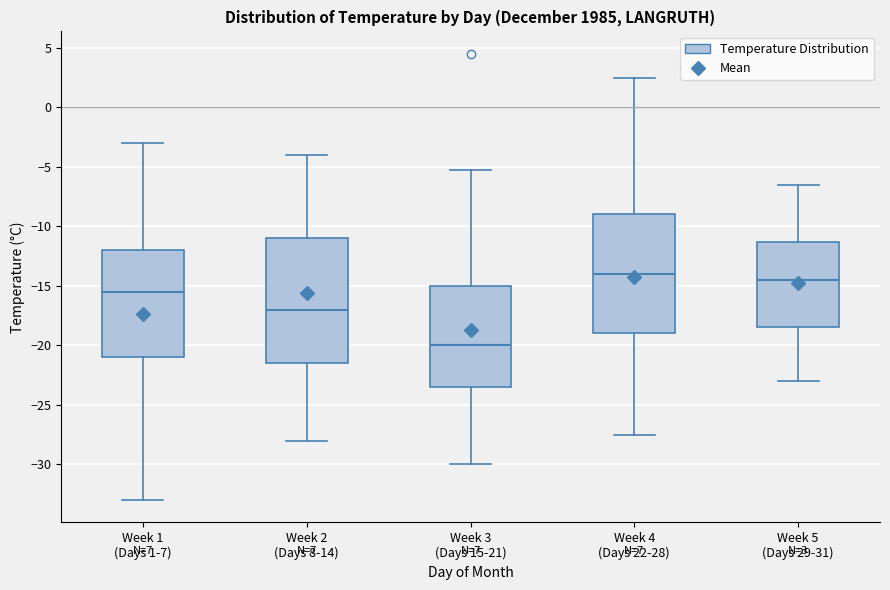

Which box's median line is the highest?

Week 4 (Days 22-28)